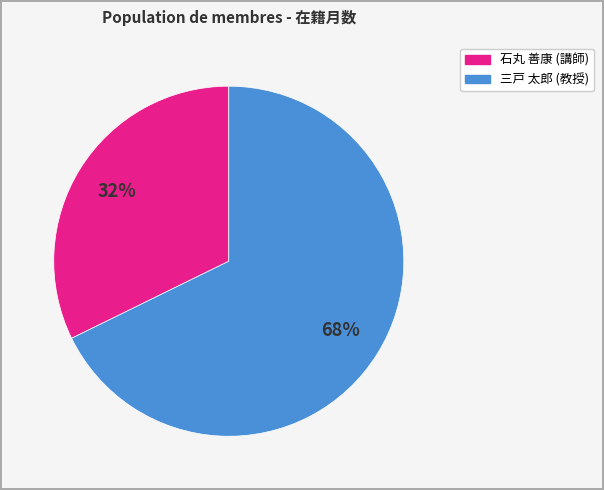

Combined, do 石丸 善康 (講師) and 三戸 太郎 (教授) account for over 50%?

Yes